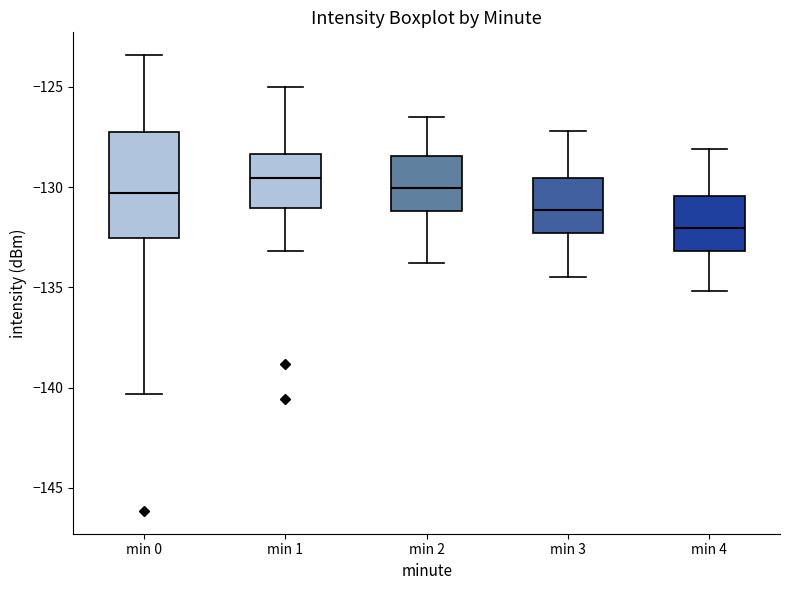

Which box is the tallest, from its lower edge to its upper edge?

min 0